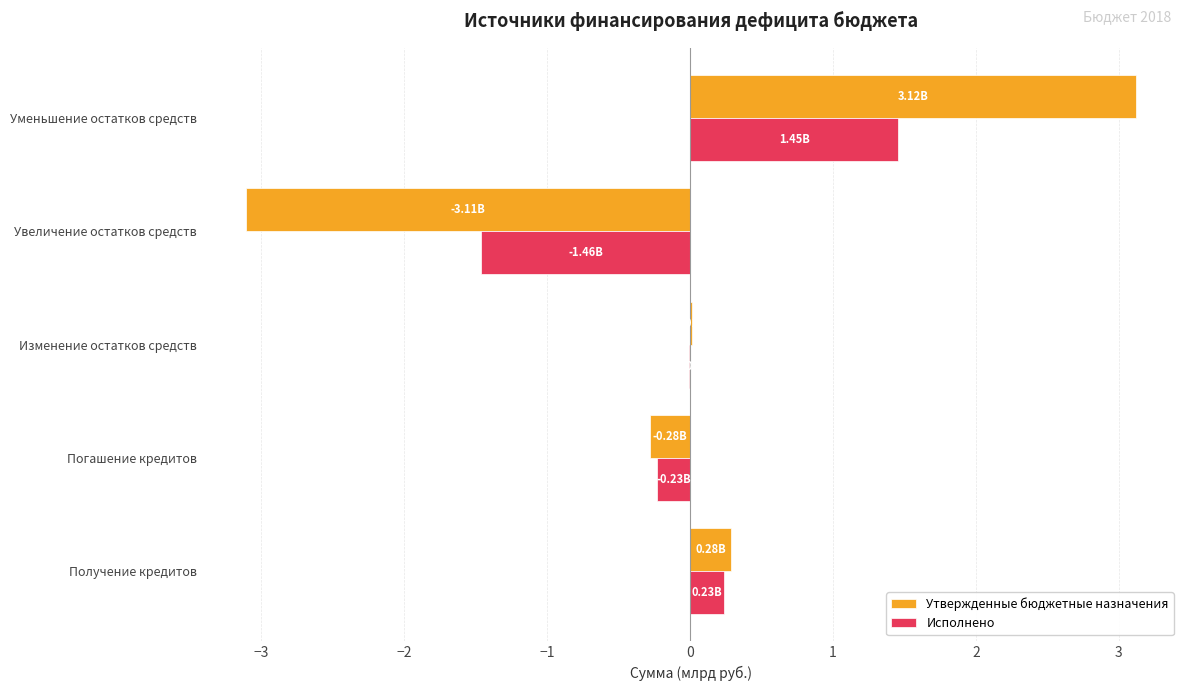

Between Получение кредитов and Погашение кредитов, which series saw the biggest shift?

Утвержденные бюджетные назначения